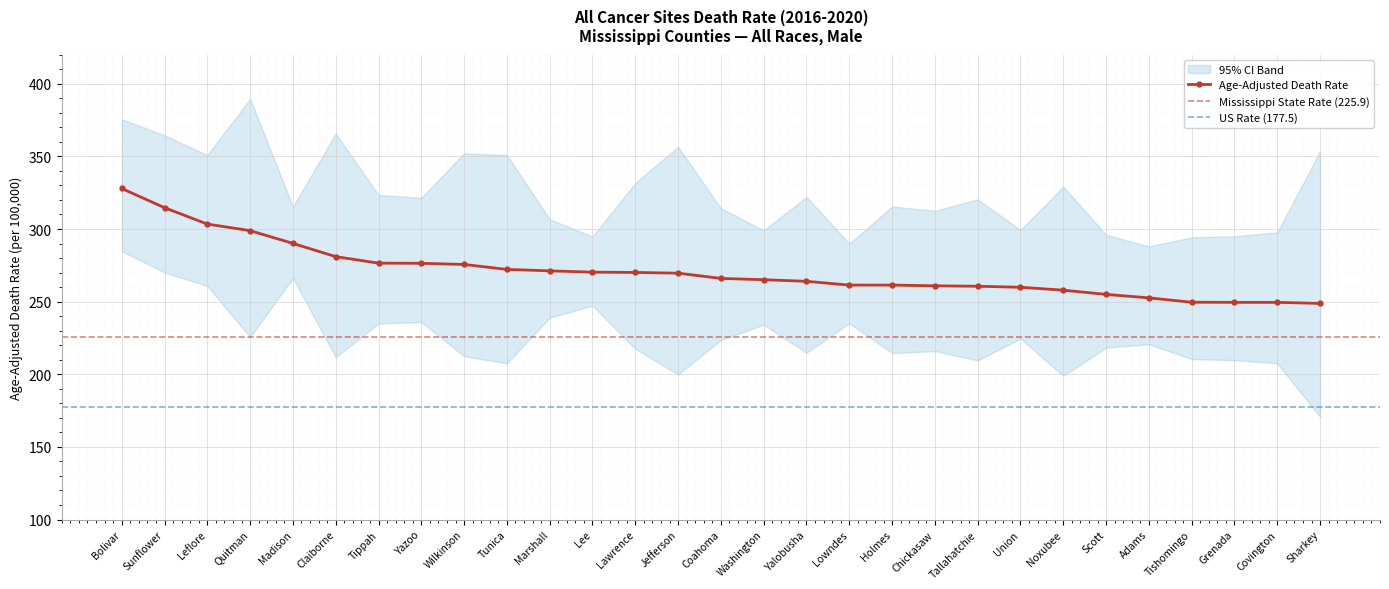

True or false: Lower CI (Rate) and Age-Adjusted Death Rate intersect in this chart.

False